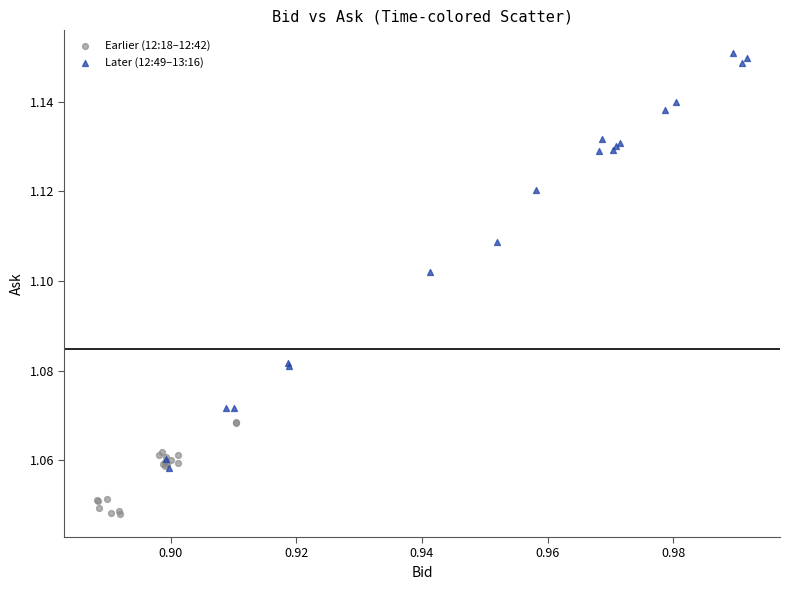

Which series reaches the minimum Y coordinate?

Earlier (12:18–12:42)